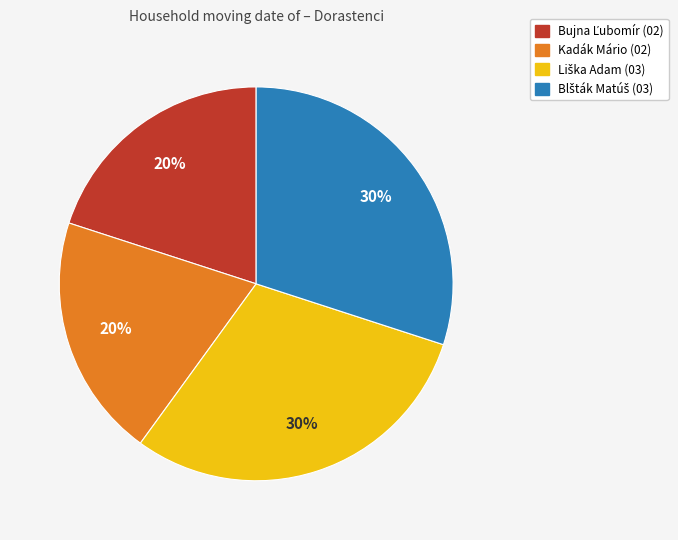

Is it true that Kadák Mário is 20% of the pie?

True